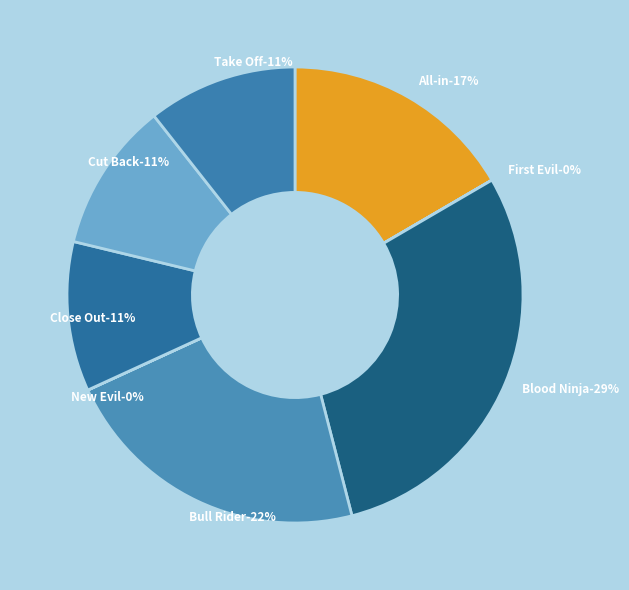

Rank the categories by value from lowest to highest.

First Evil, New Evil, Take Off, Cut Back, Close Out, All-in, Bull Rider, Blood Ninja